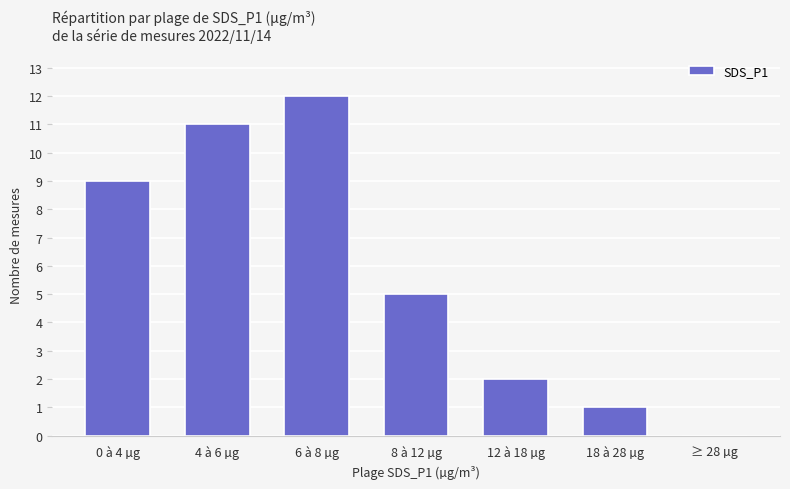

How many values are above zero?

6